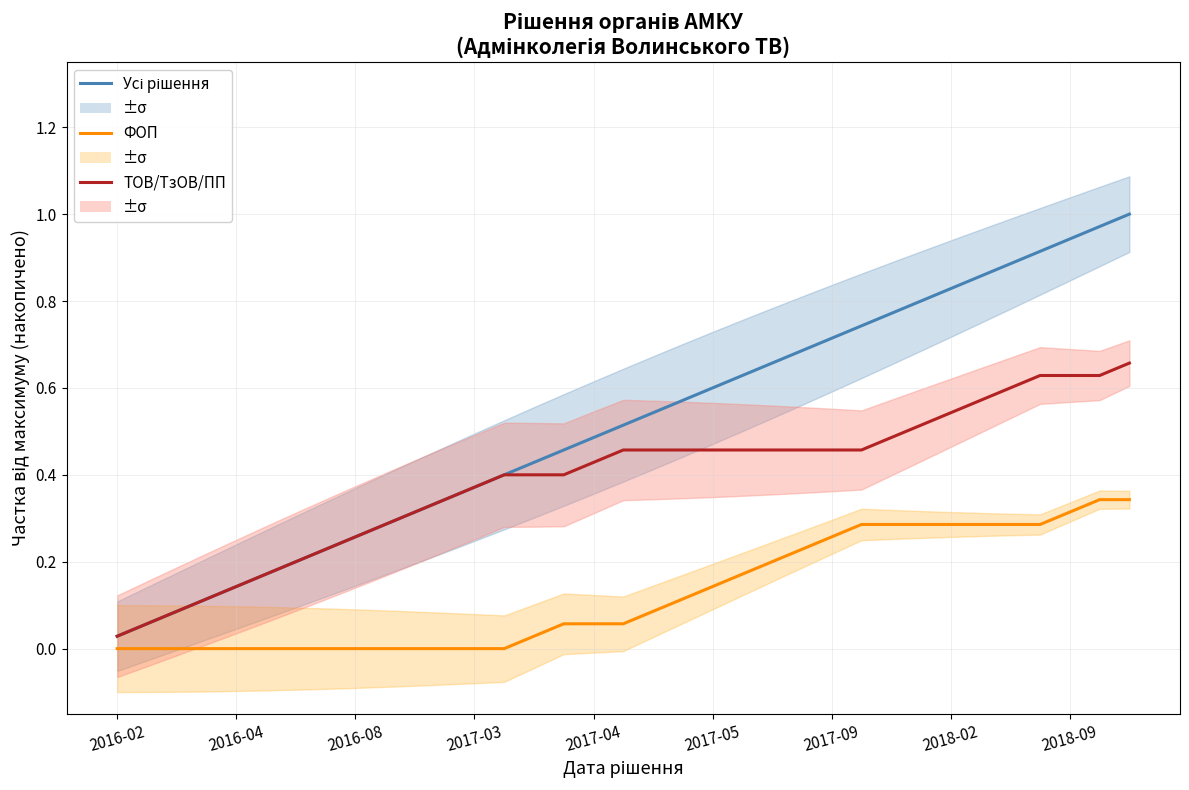

True or false: ТОВ/ТзОВ/ПП has more than 1 points higher than both neighbors.

False